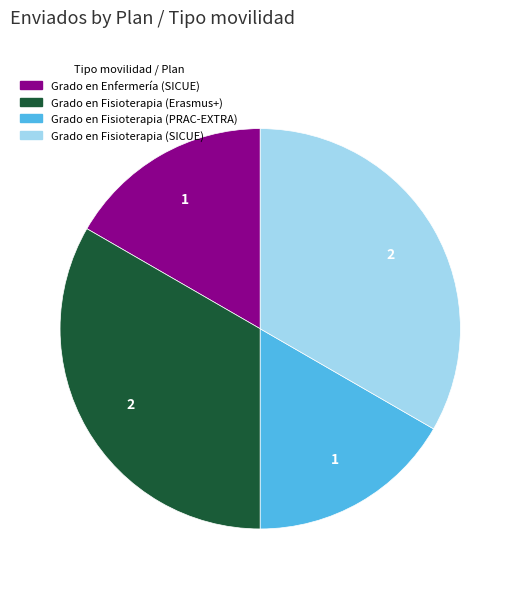

Between Grado en Fisioterapia (SICUE) and Grado en Enfermería (SICUE), which is larger?

Grado en Fisioterapia (SICUE)